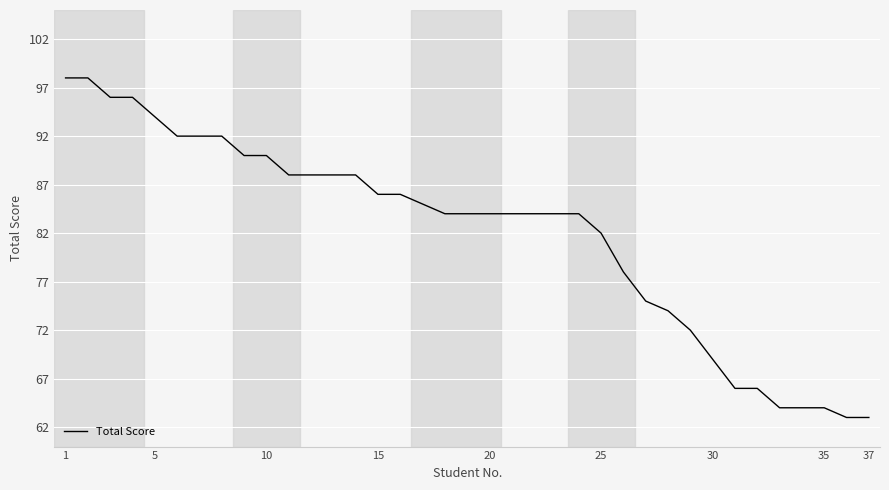

What is the difference between the maximum and minimum values?

35